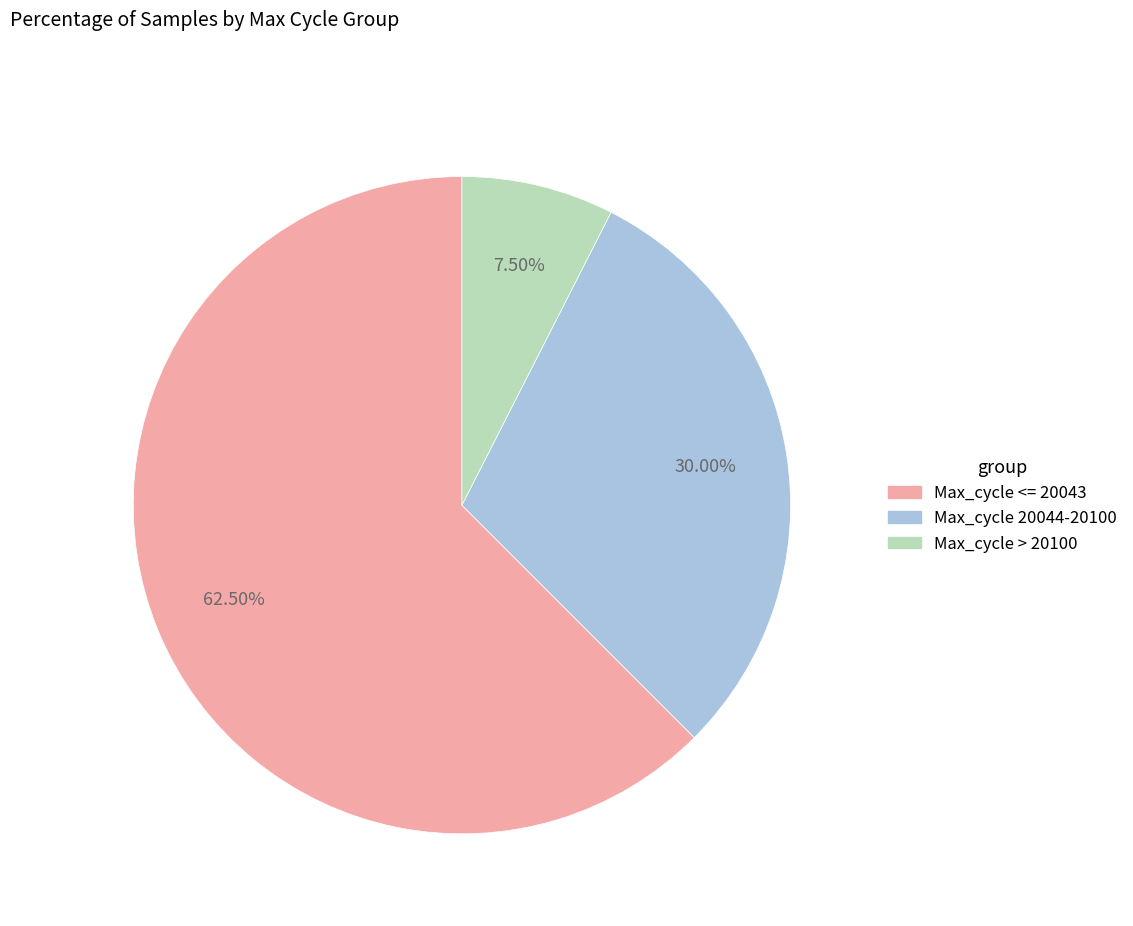

Is there a majority slice in this chart?

Yes